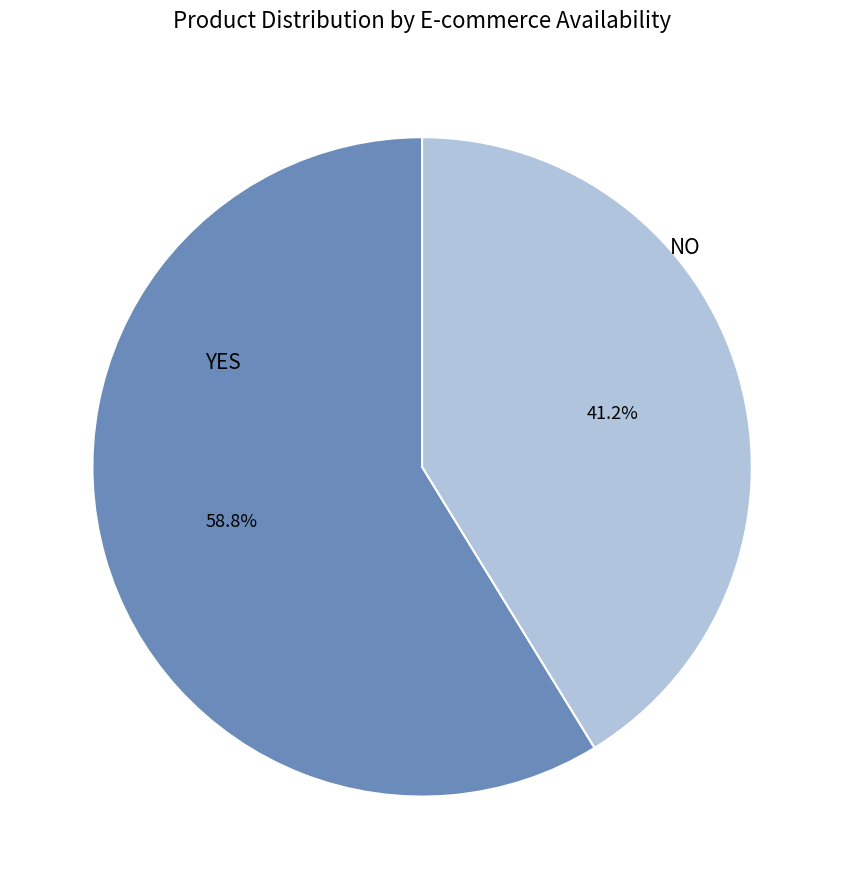

To the nearest percent, what is the difference between the largest and smallest slice percentages?

18%